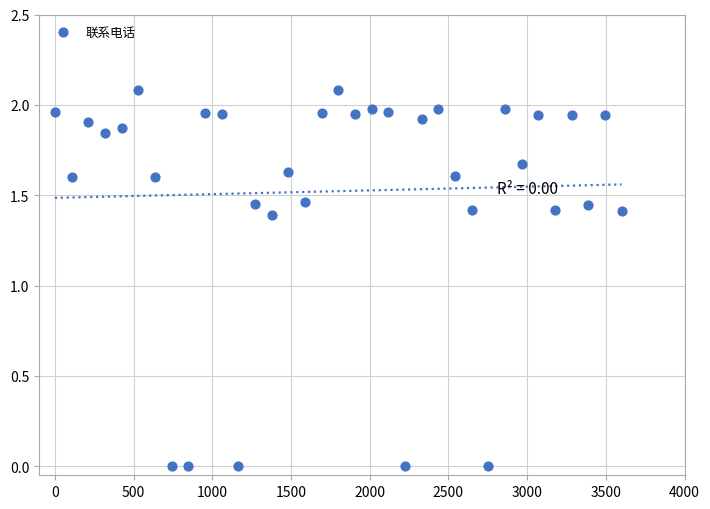

What is the range of X values (max minus min)?

3600.0